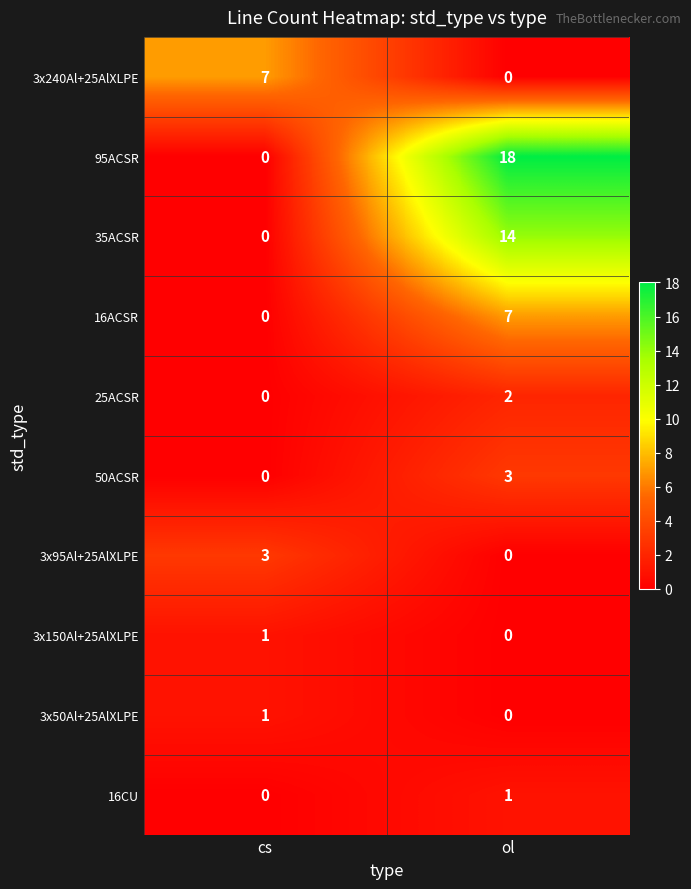

What is the maximum value shown in the chart?

18